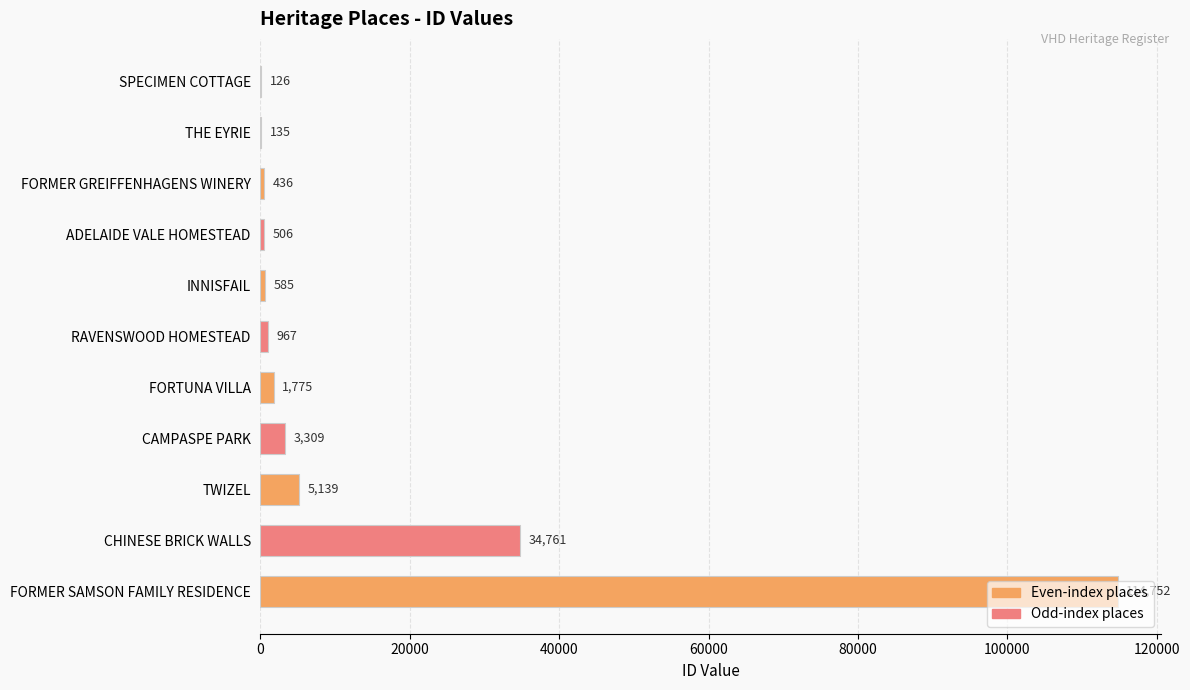

The value at SPECIMEN COTTAGE is 126. True or false?

True